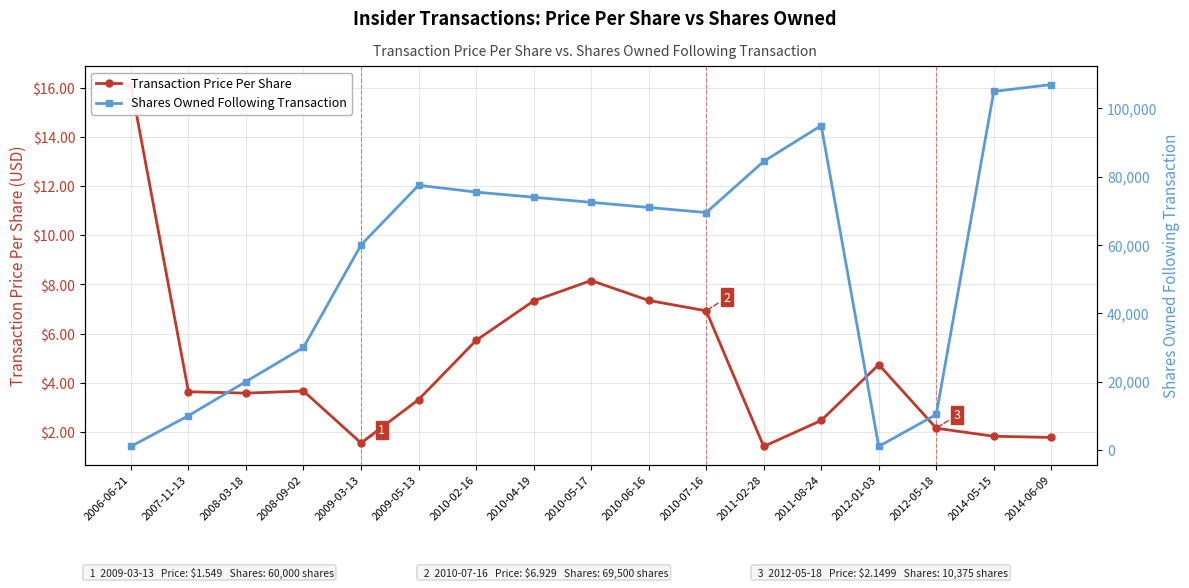

True or false: Transaction Price Per Share and Shares Owned Following Transaction intersect in this chart.

False